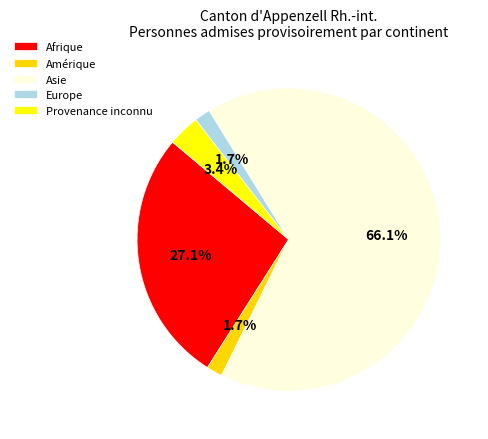

What is the total percentage of Europe and Provenance inconnu?

5.1%